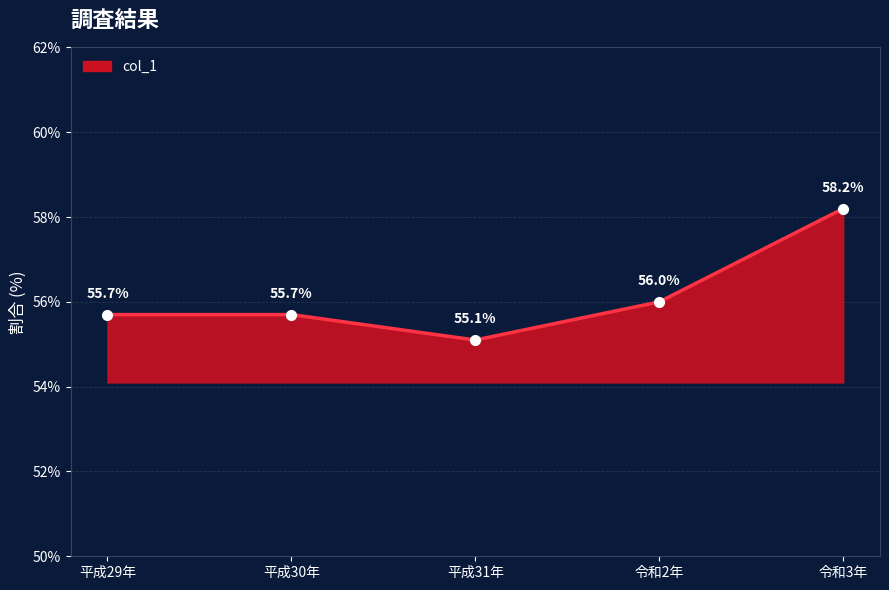

What is the approximate value at 平成29年?

55.7